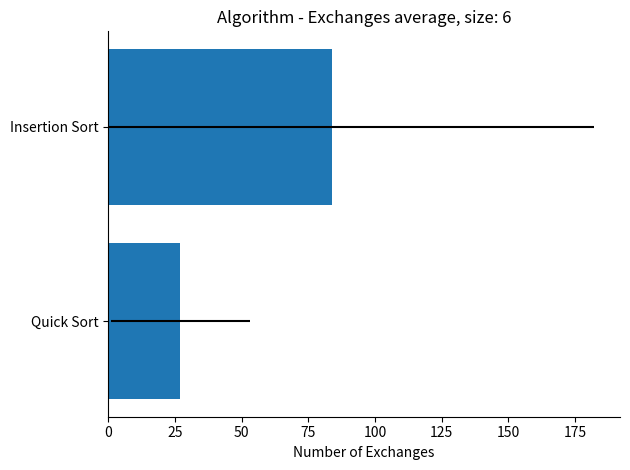

Reading left to right, extract all data points from this chart.

27	84